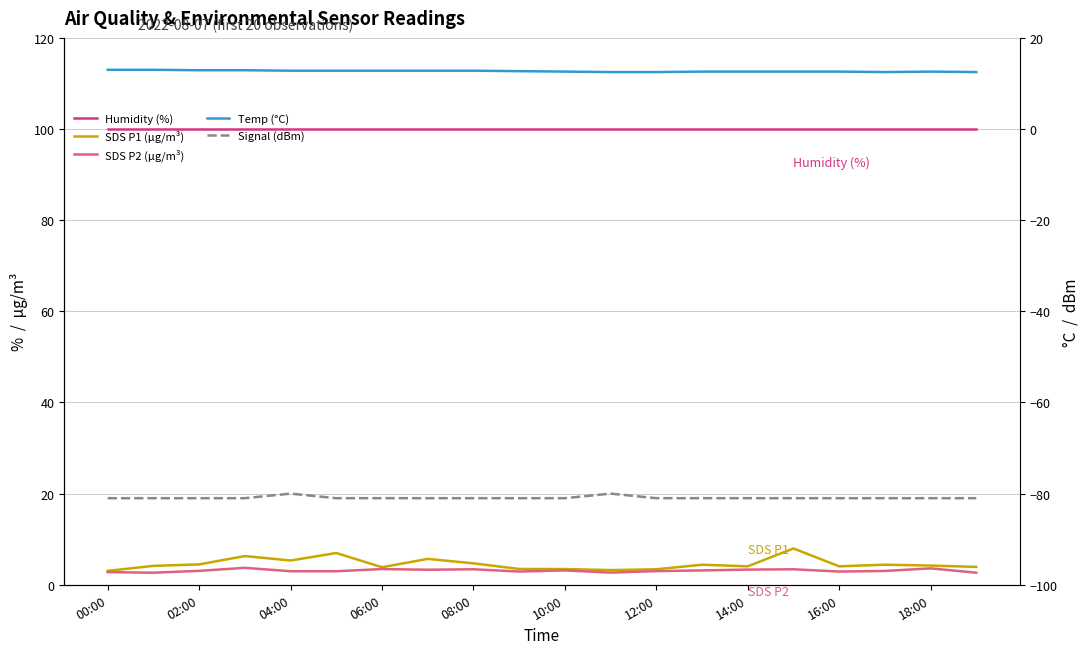

Which label corresponds to the smallest value in the chart?

00:00